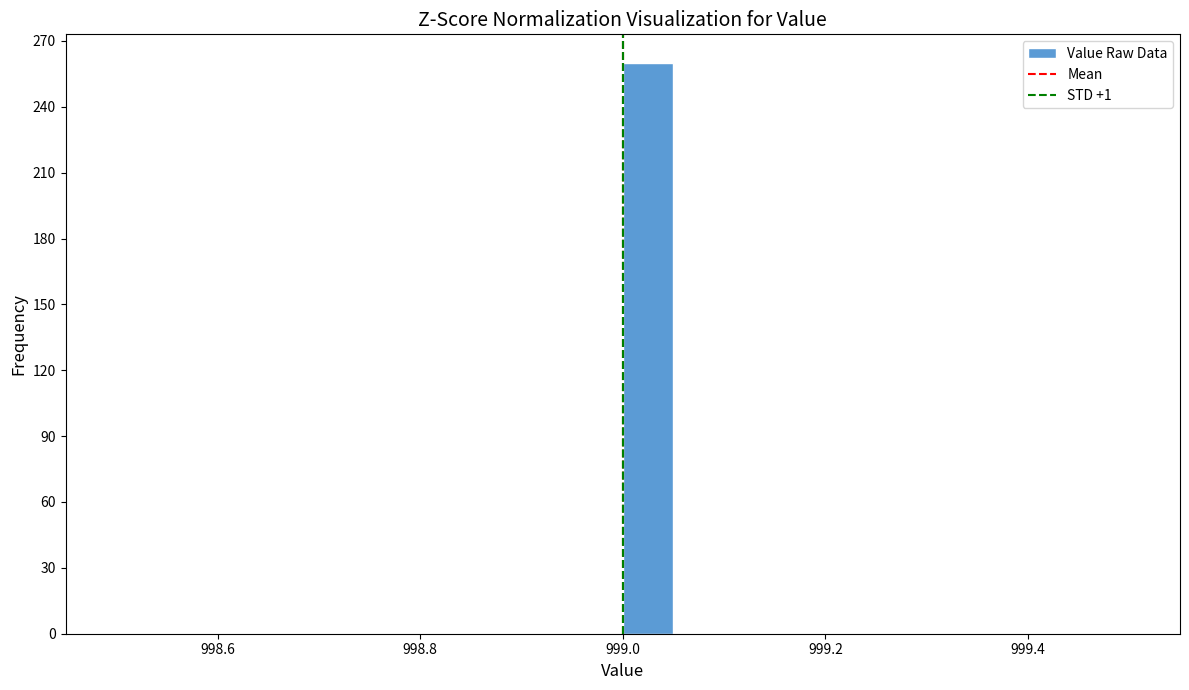

Read against the x-axis, roughly where is the centre of the tallest bar?

999.02